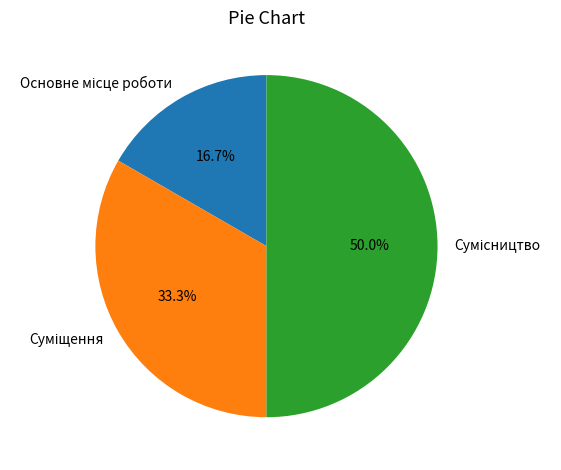

Which category has the biggest portion of the pie?

Сумісництво